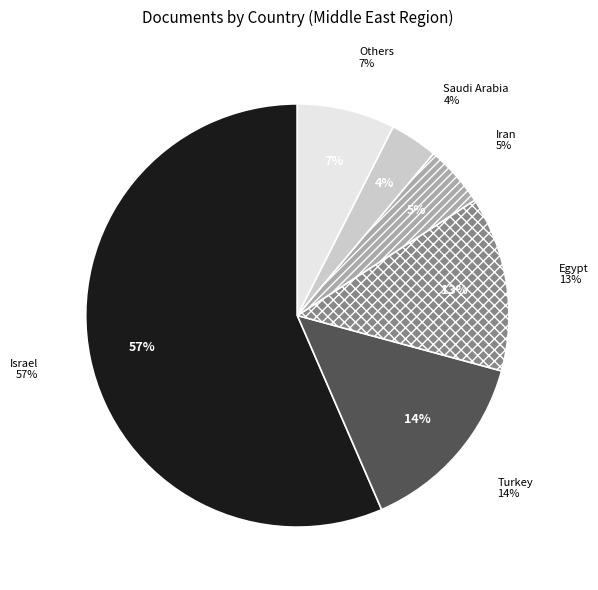

Which category accounts for the majority?

Israel